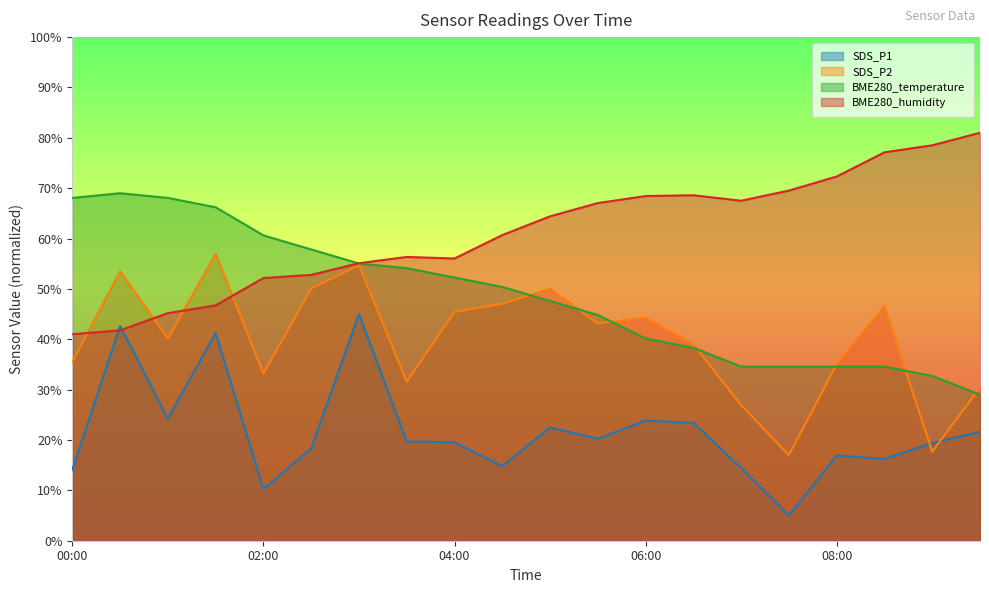

True or false: BME280_temperature and SDS_P1 cross at least once.

False